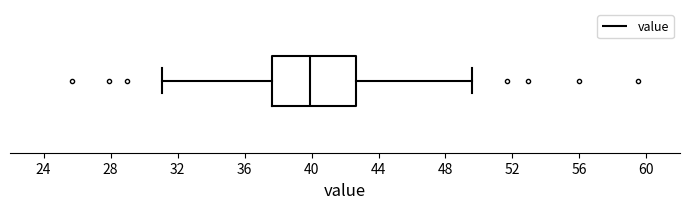

Where is the right edge of the box on the x-axis? The values are not printed on the chart, so give them approximately, as read against the axis.

42.5